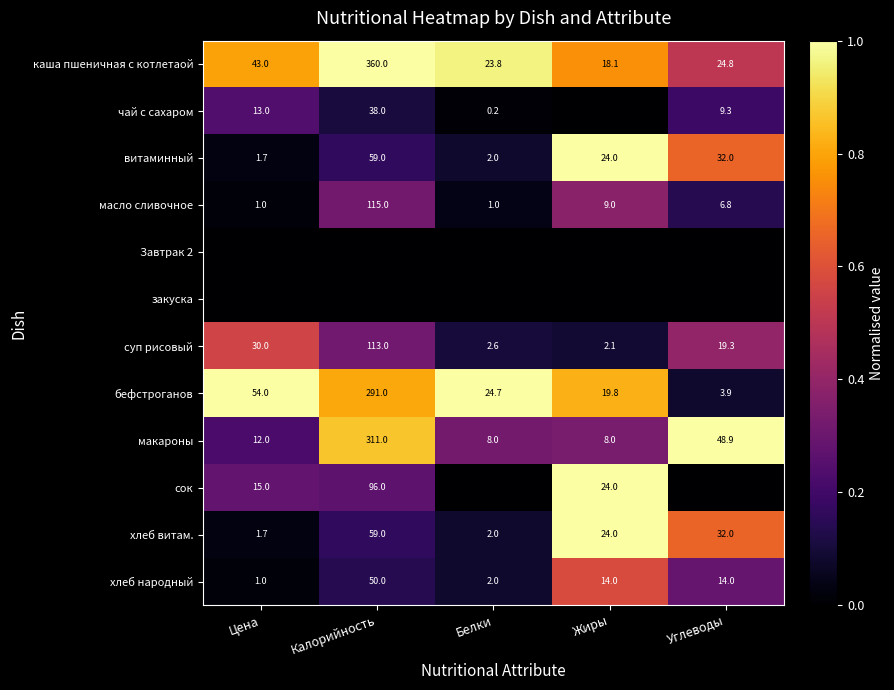

At which label does хлеб народный reach its minimum?

Цена